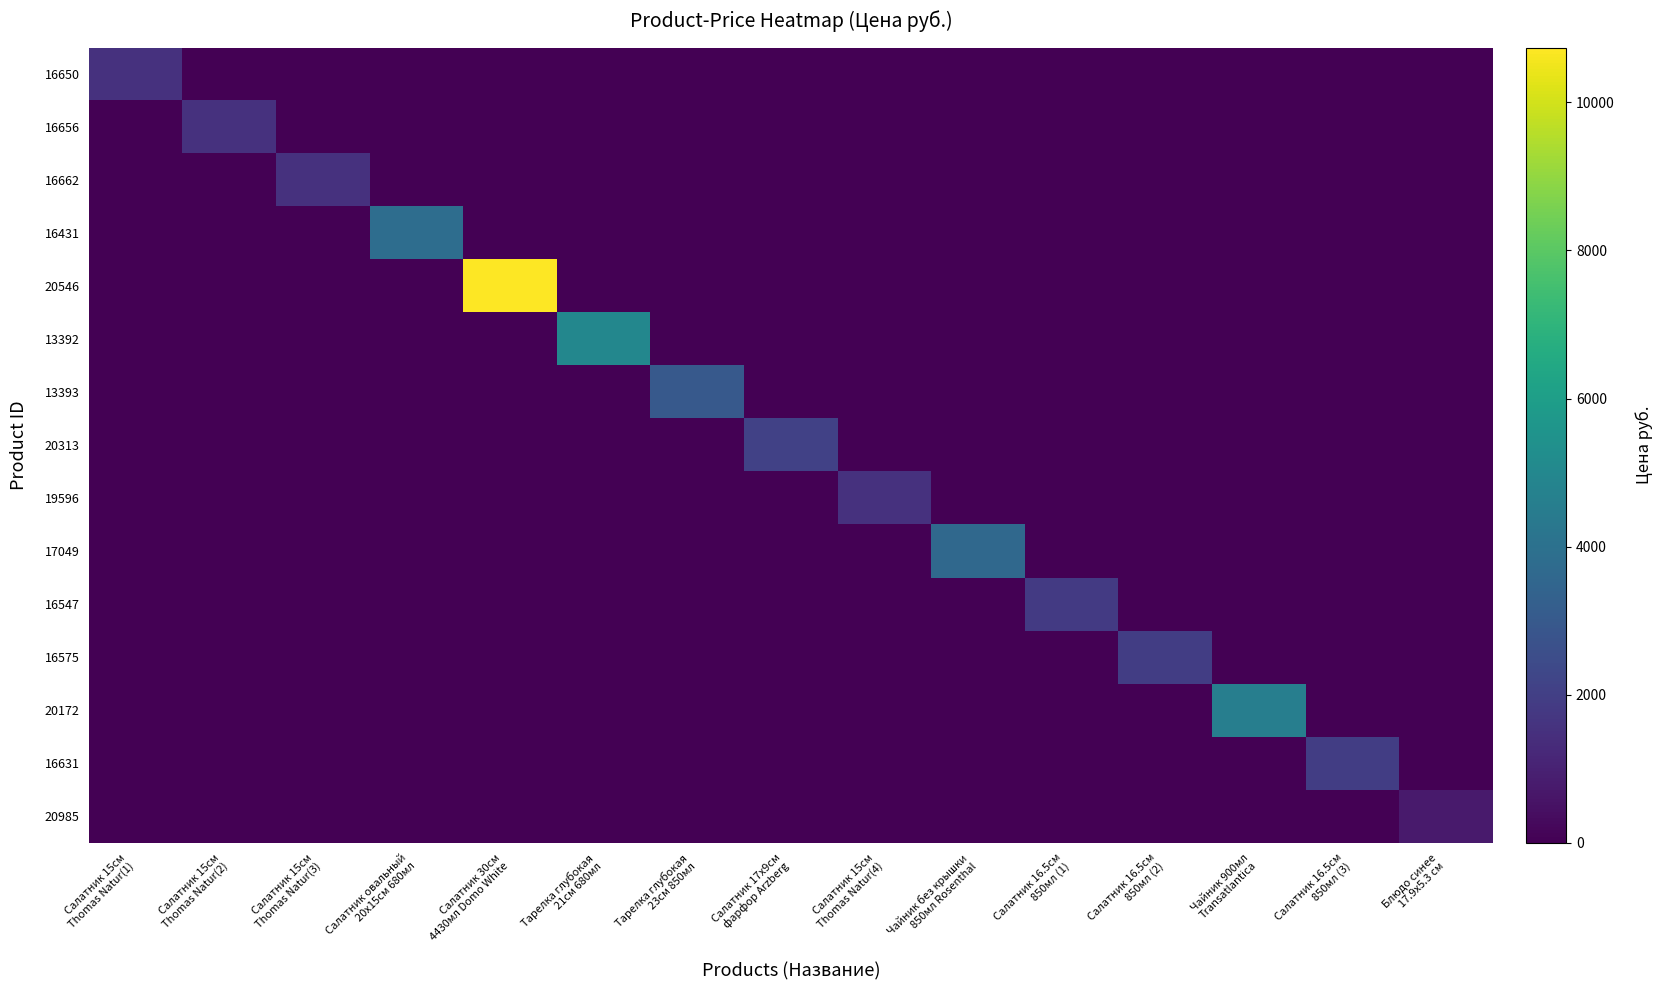

What is the greatest value displayed?

10740.0